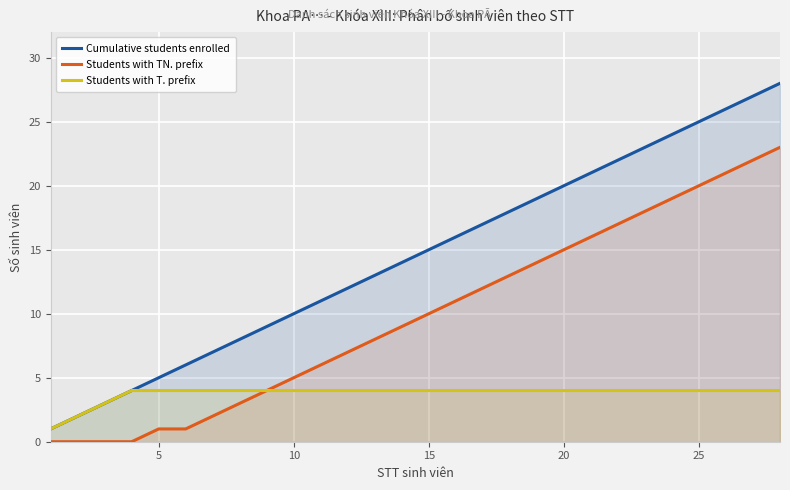

Is it true that Students with T. prefix equals 4 at 25?

True